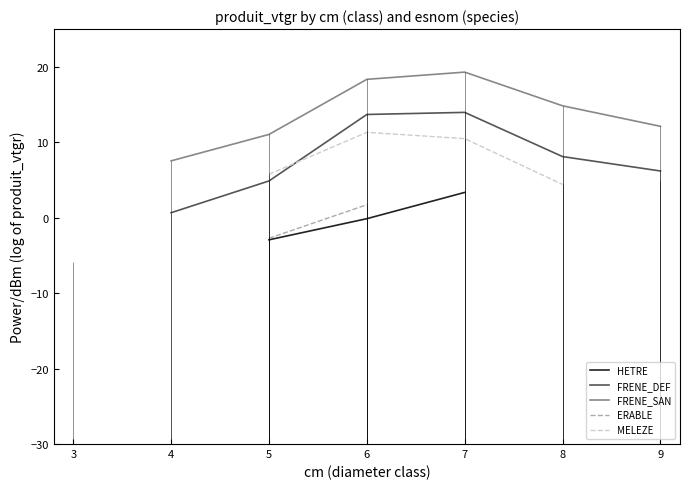

How many categories are shown in the chart?

7